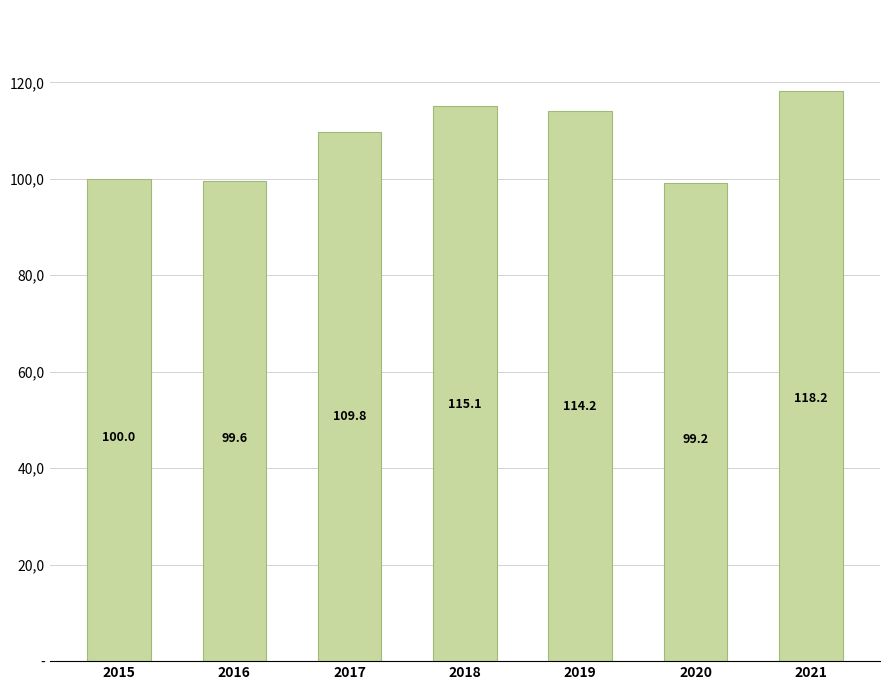

List the labels in order of value, largest first.

2021, 2018, 2019, 2017, 2015, 2016, 2020